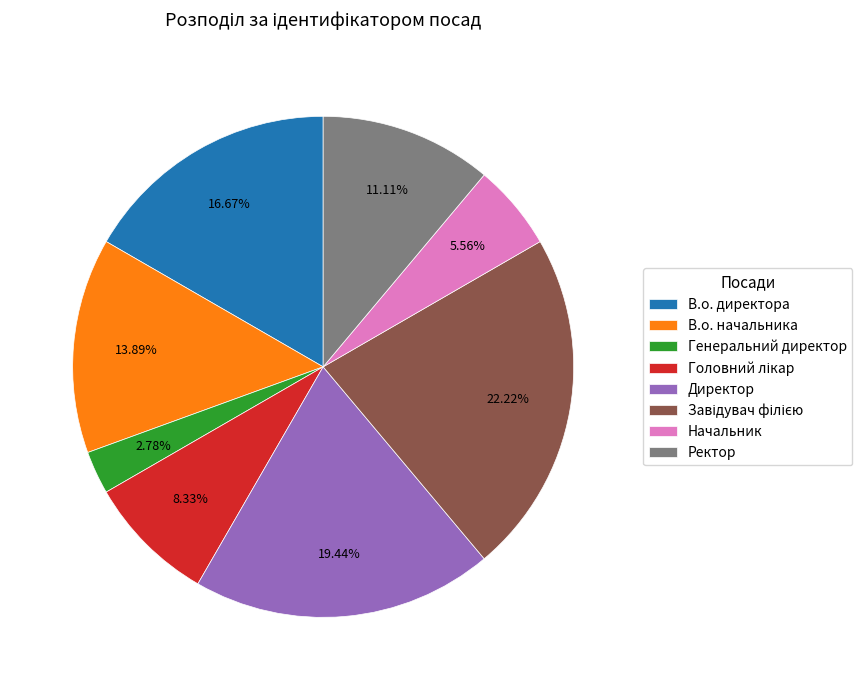

Do Ректор and В.о. начальника together represent more than half of the pie?

No